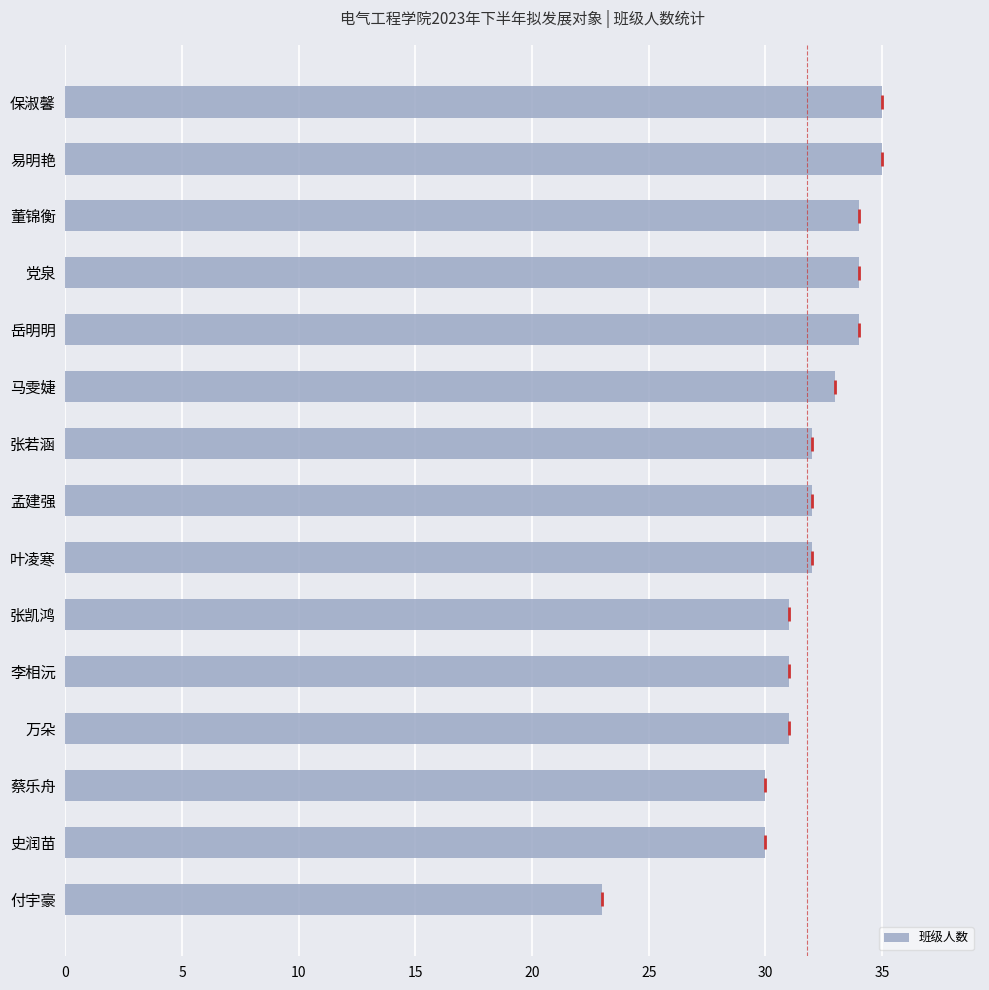

What value does the data have at 董锦衡?

34